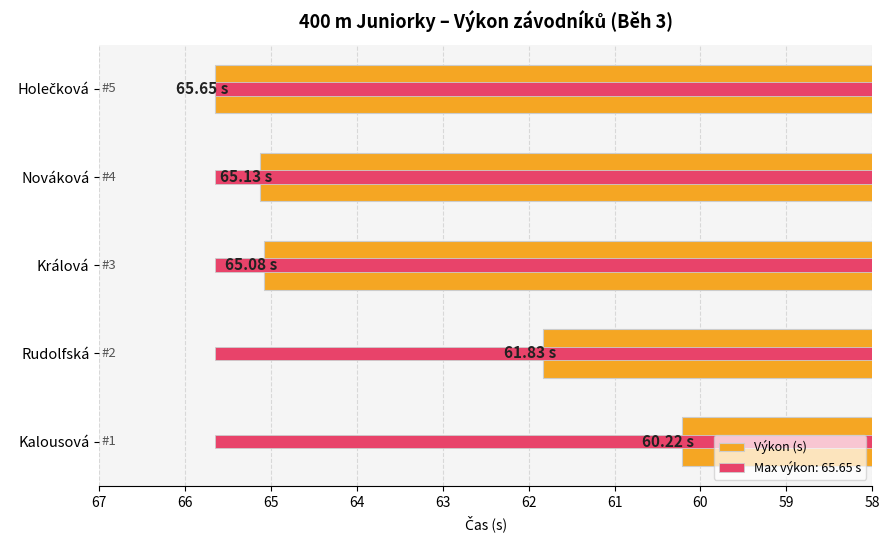

What is the sum of all values?

317.9